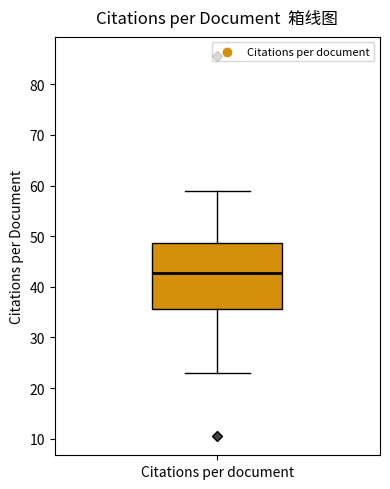

Where does the median line of the box for Citations per document sit on the y-axis? The values are not printed on the chart, so give them approximately, as read against the axis.

43